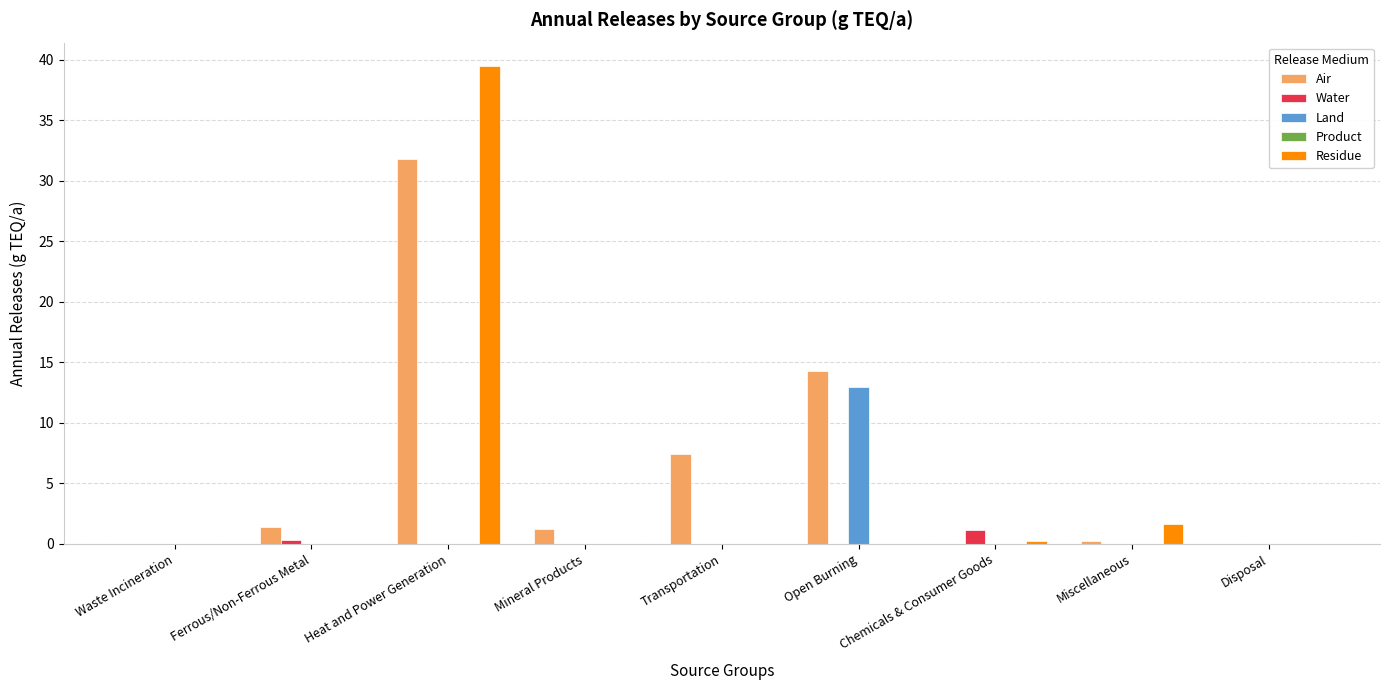

Which series has the largest total across all categories?

Air